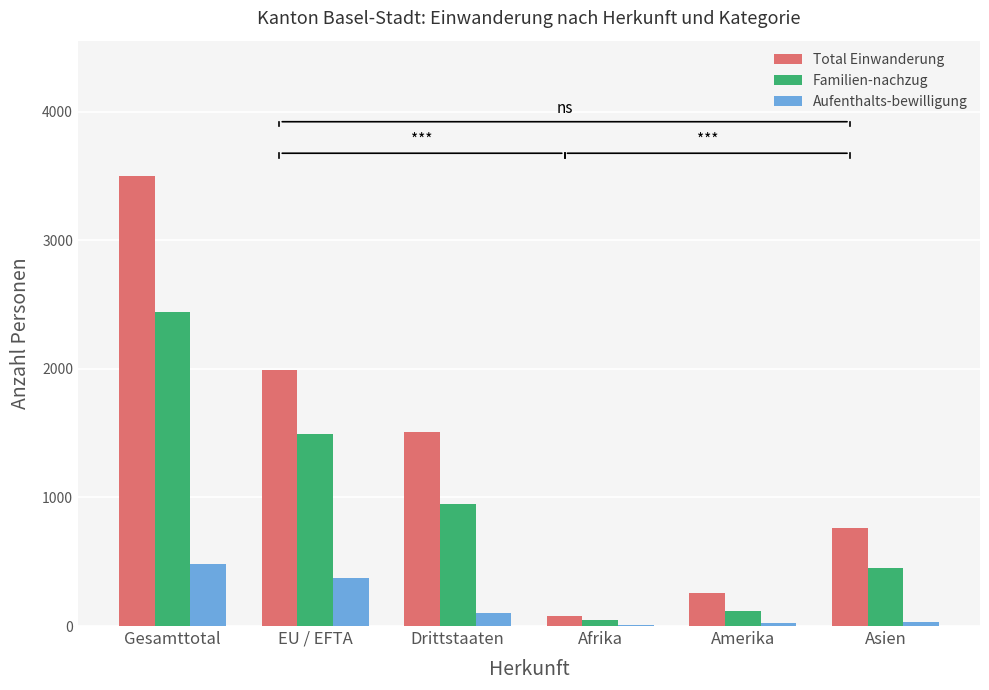

What is the average value of the Familien-nachzug series?

918